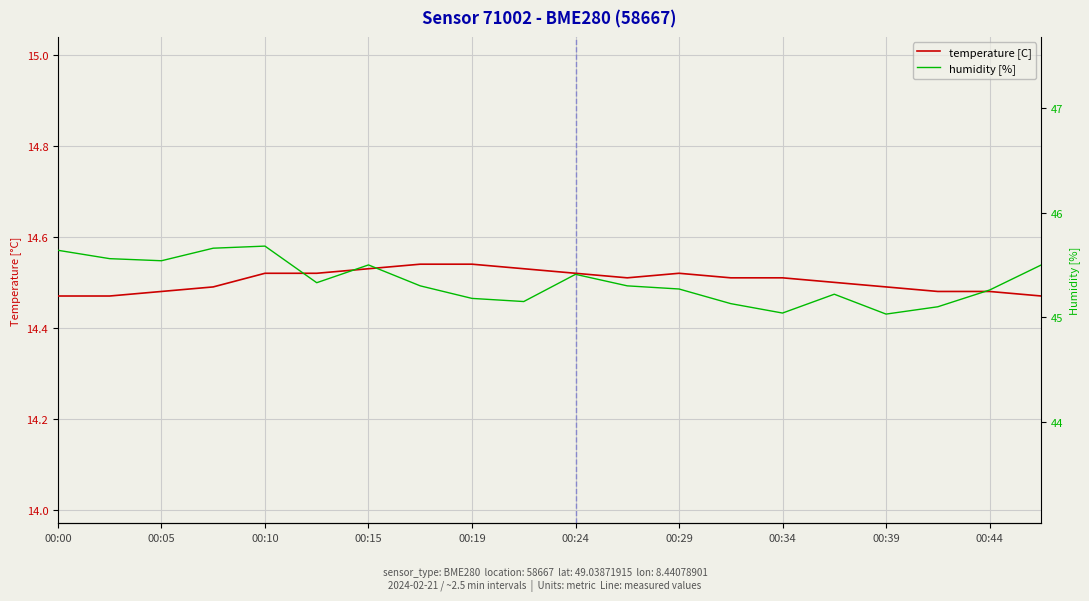

What is the sum of all humidity [%] values?

906.8